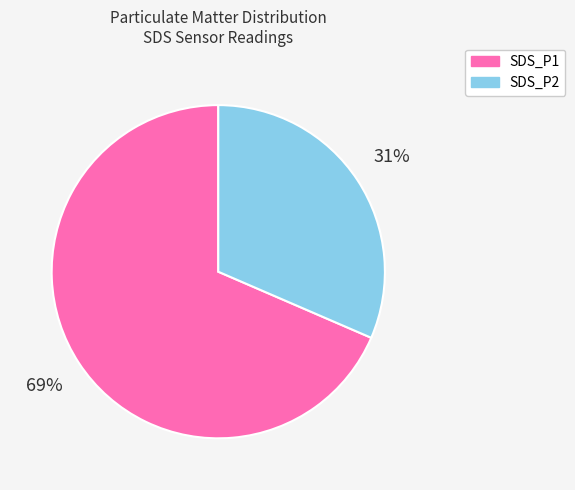

To the nearest percent, what is the combined percentage of SDS_P2 and SDS_P1?

100%